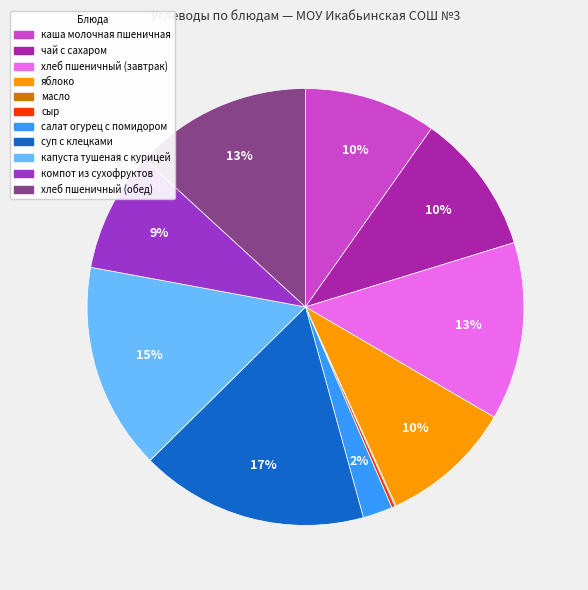

Which has a higher value, капуста тушеная с курицей or яблоко?

капуста тушеная с курицей